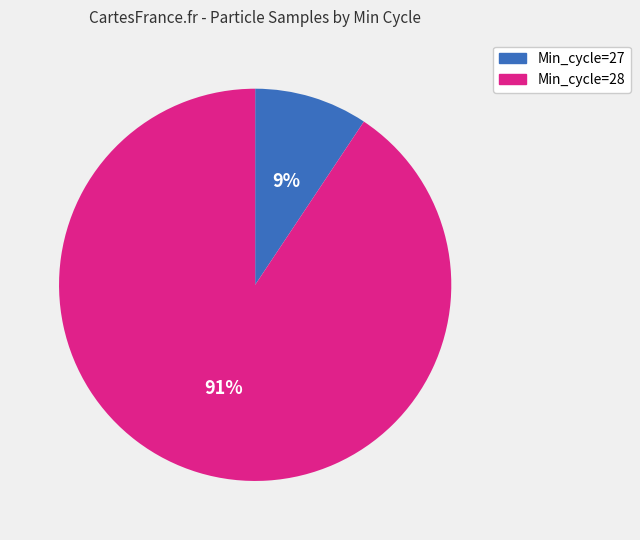

Is there any slice that represents more than half of the pie?

Yes